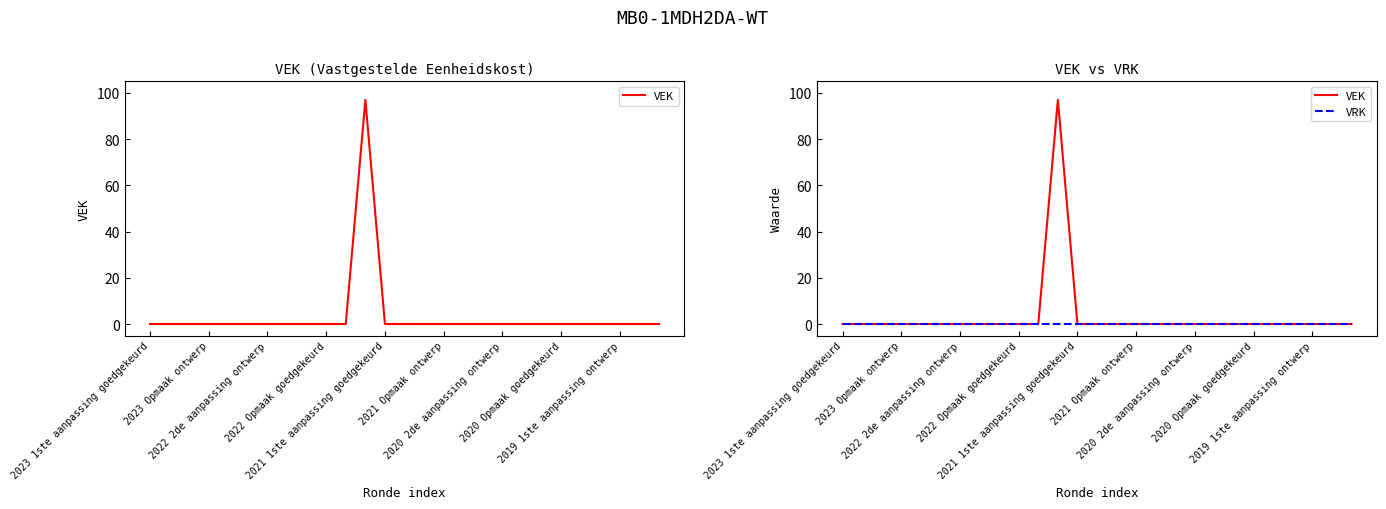

Rank the series at 11 from highest to lowest value.

VEK, VRK